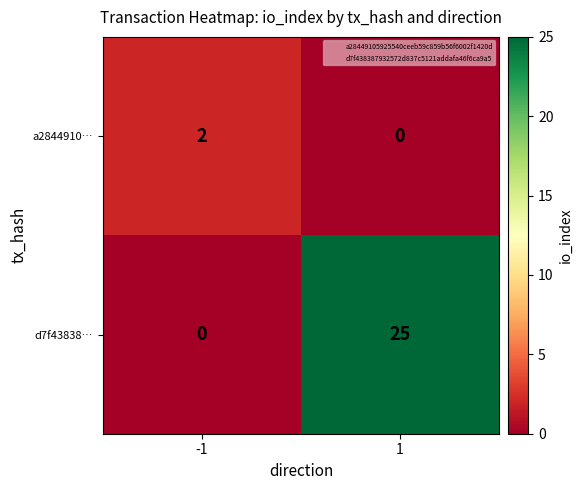

Rank the series by their average value, from highest to lowest.

d7f43838…, a2844910…